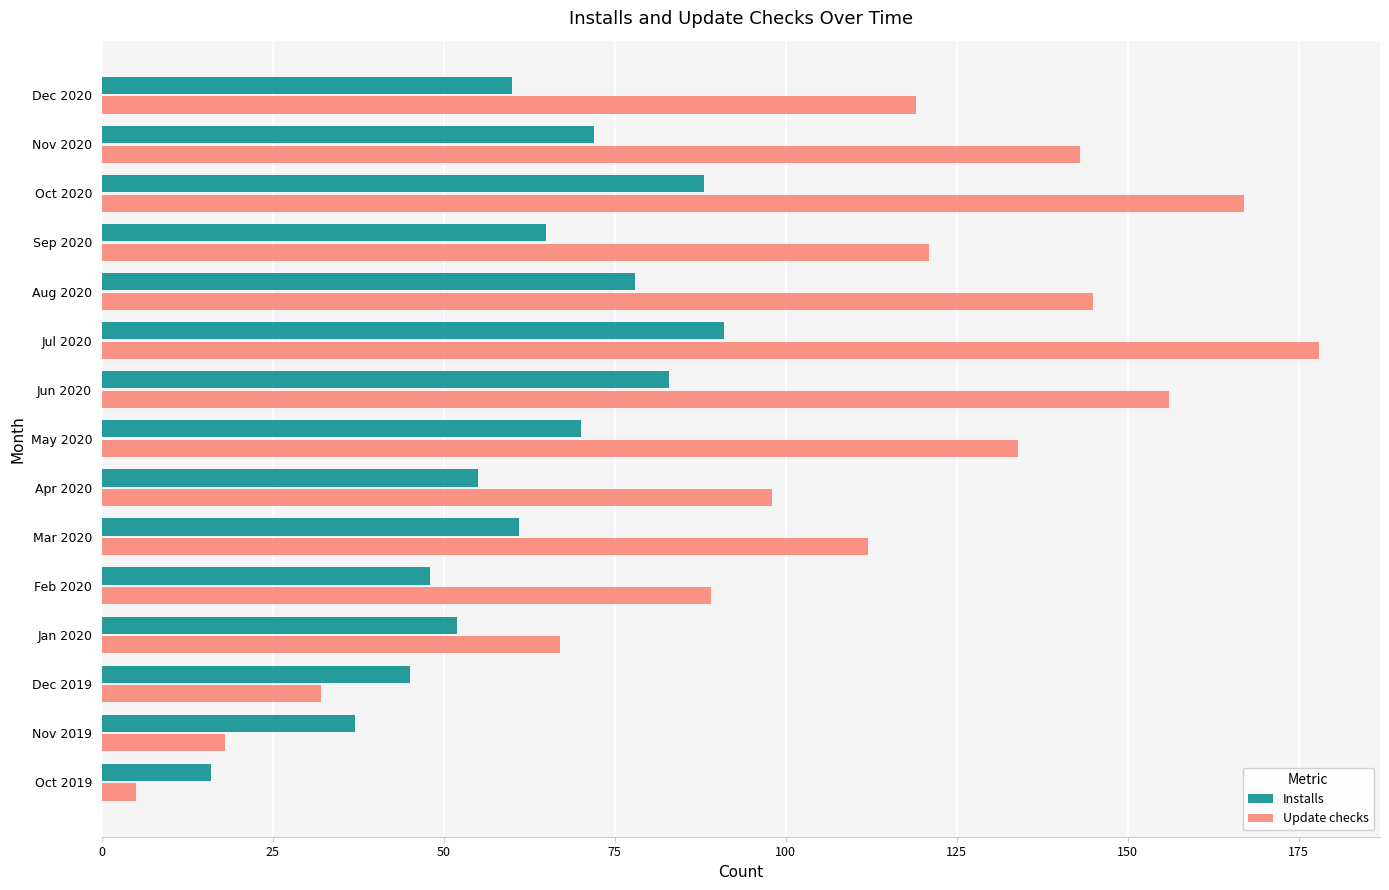

Count the number of data series in this chart.

2